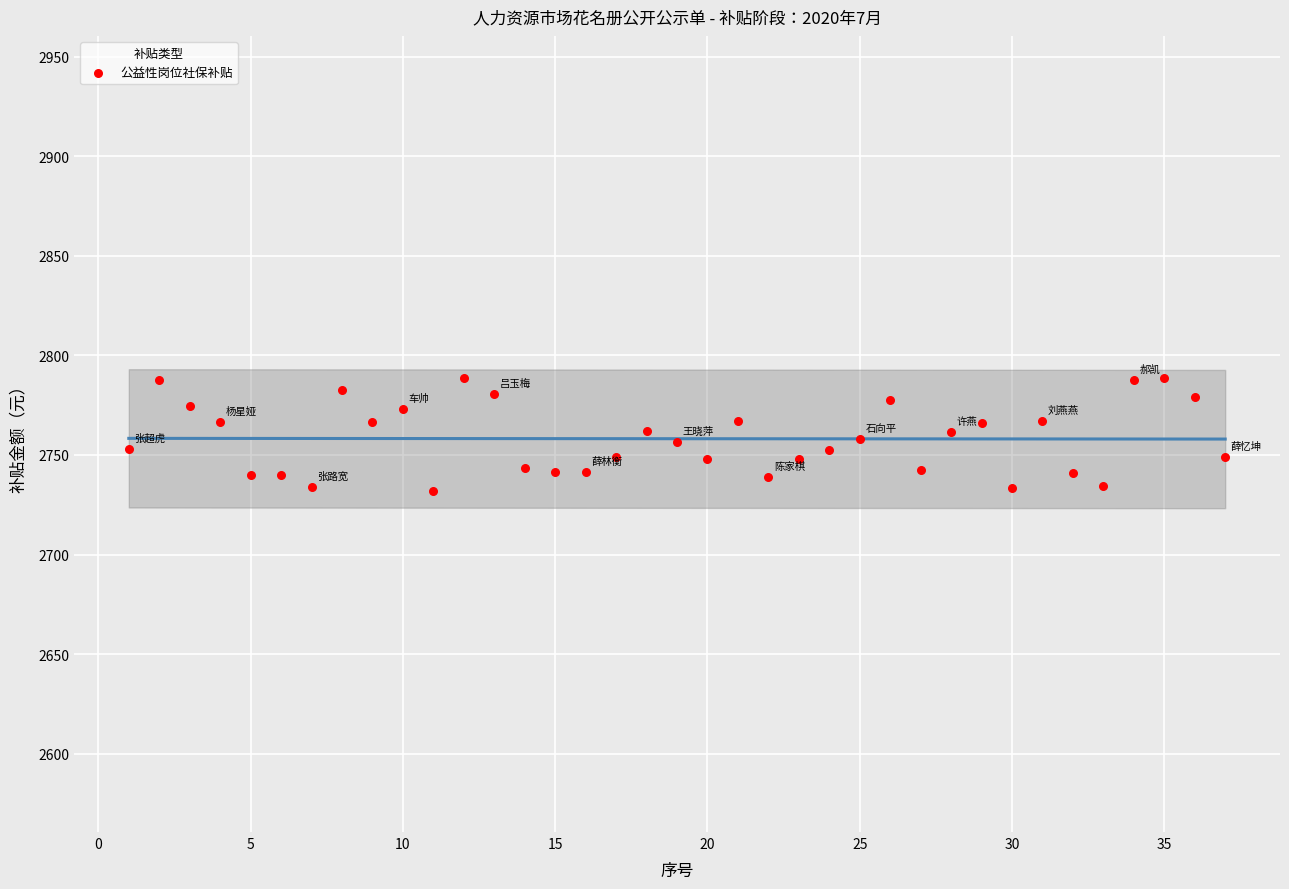

What is the range of X values (max minus min)?

36.0